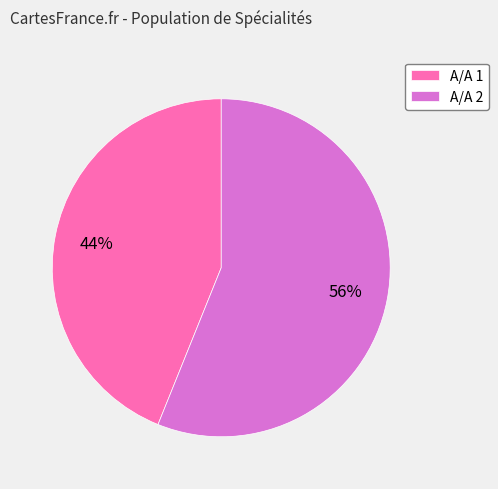

How many slices are in this pie chart?

2